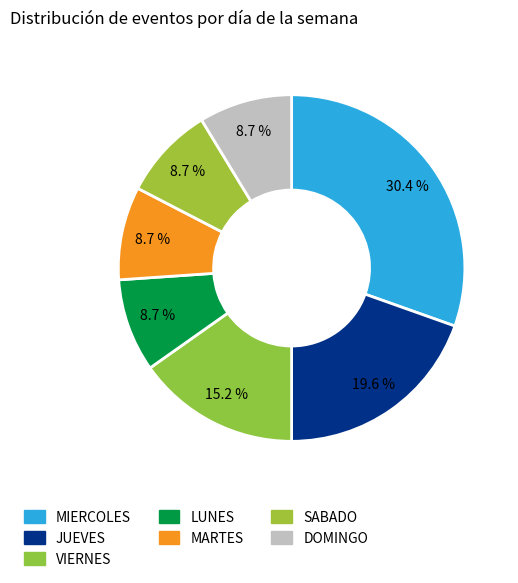

What is the smallest slice in the pie chart?

LUNES